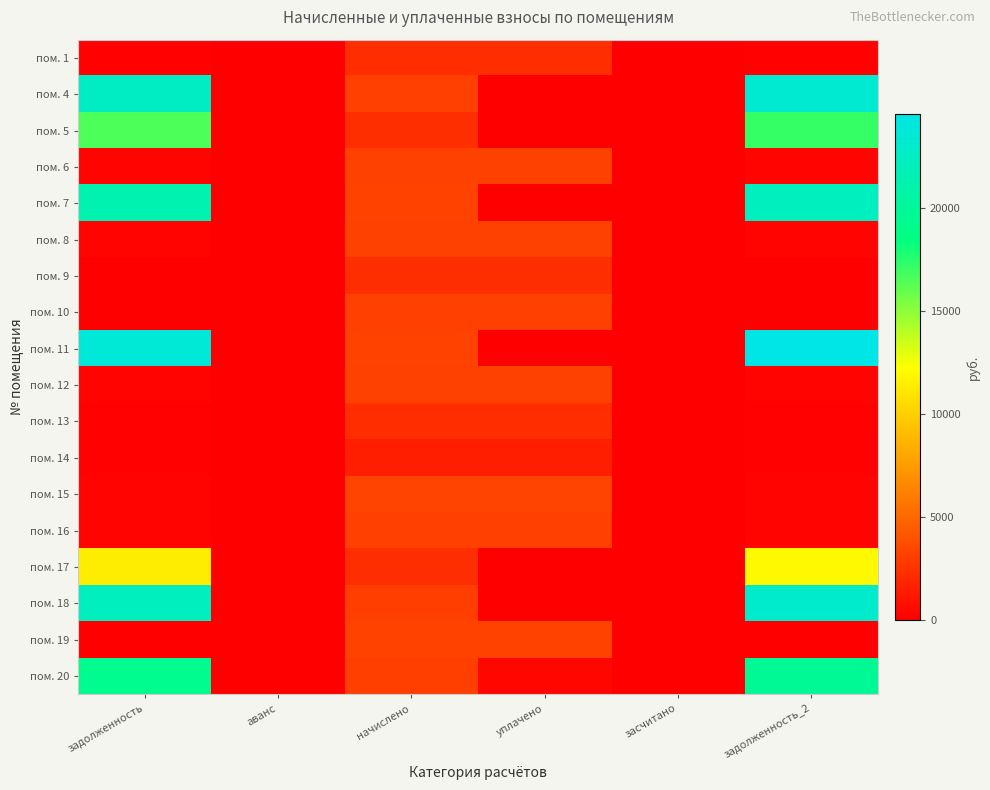

At which category does the chart reach its minimum across all series?

аванс